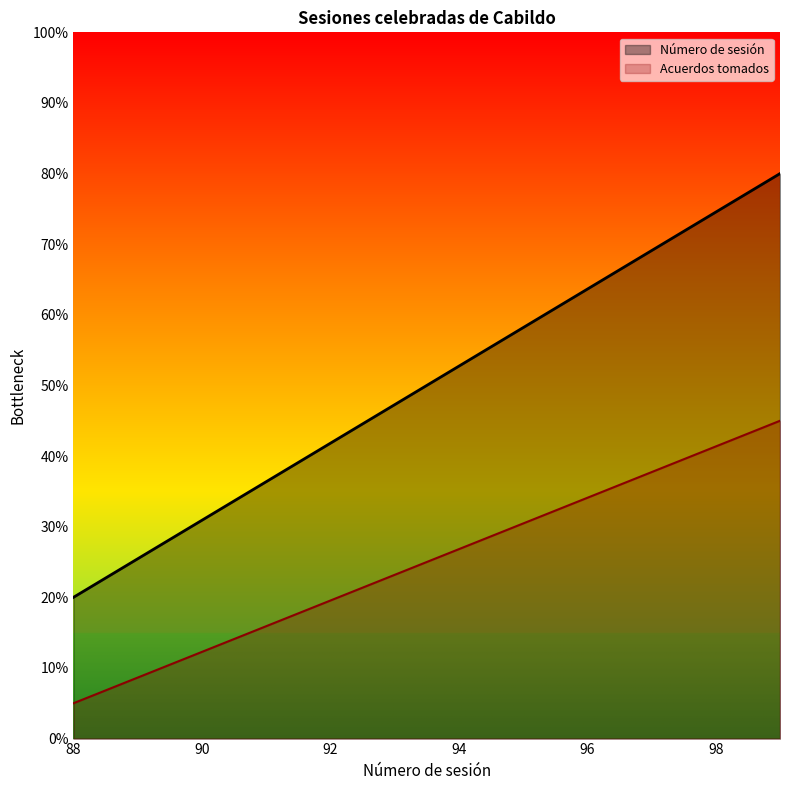

What are all the series names shown in the legend?

Número de sesión, Acuerdos tomados